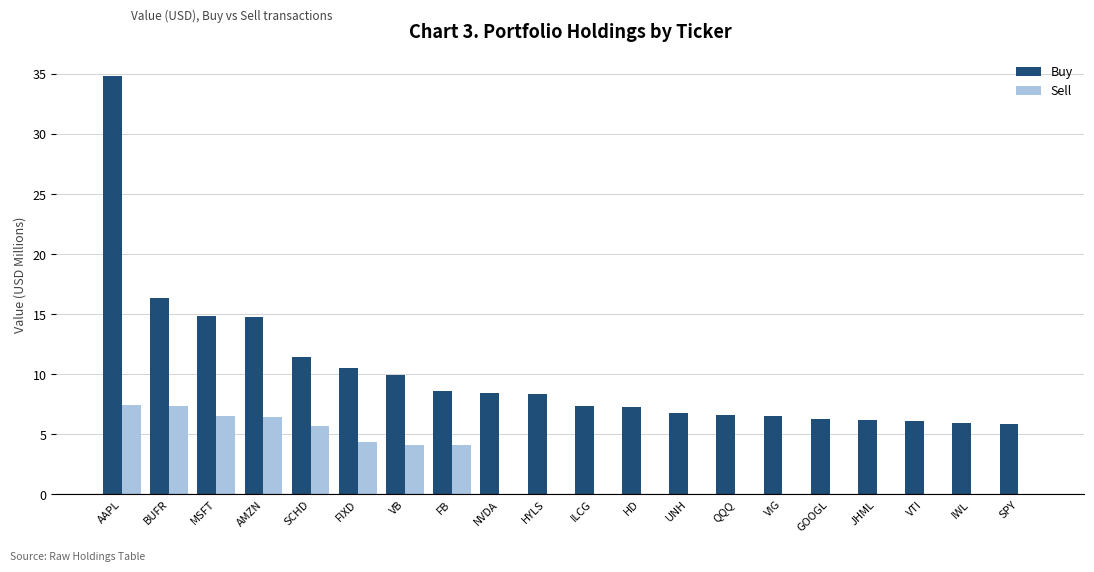

Which series changed the most between BUFR and AMZN?

Buy